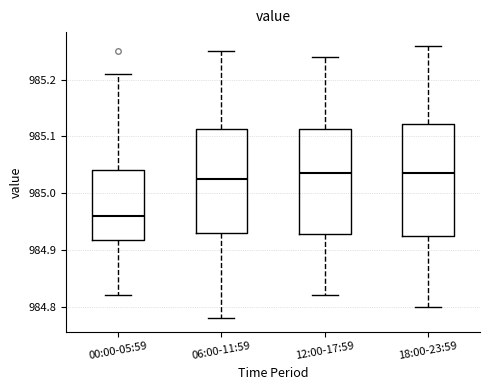

Reading left to right, transcribe this box plot: for each box, give where its median line is, the range the box spans, and where its two whiskers end, as read against the y-axis. The values are not printed on the chart, so give them approximately, as read against the axis.

00:00-05:59: median 984.96, box 984.92 to 985.04, whiskers 984.82 to 985.21
06:00-11:59: median 985.03, box 984.93 to 985.11, whiskers 984.78 to 985.25
12:00-17:59: median 985.04, box 984.93 to 985.11, whiskers 984.82 to 985.24
18:00-23:59: median 985.04, box 984.93 to 985.12, whiskers 984.80 to 985.26